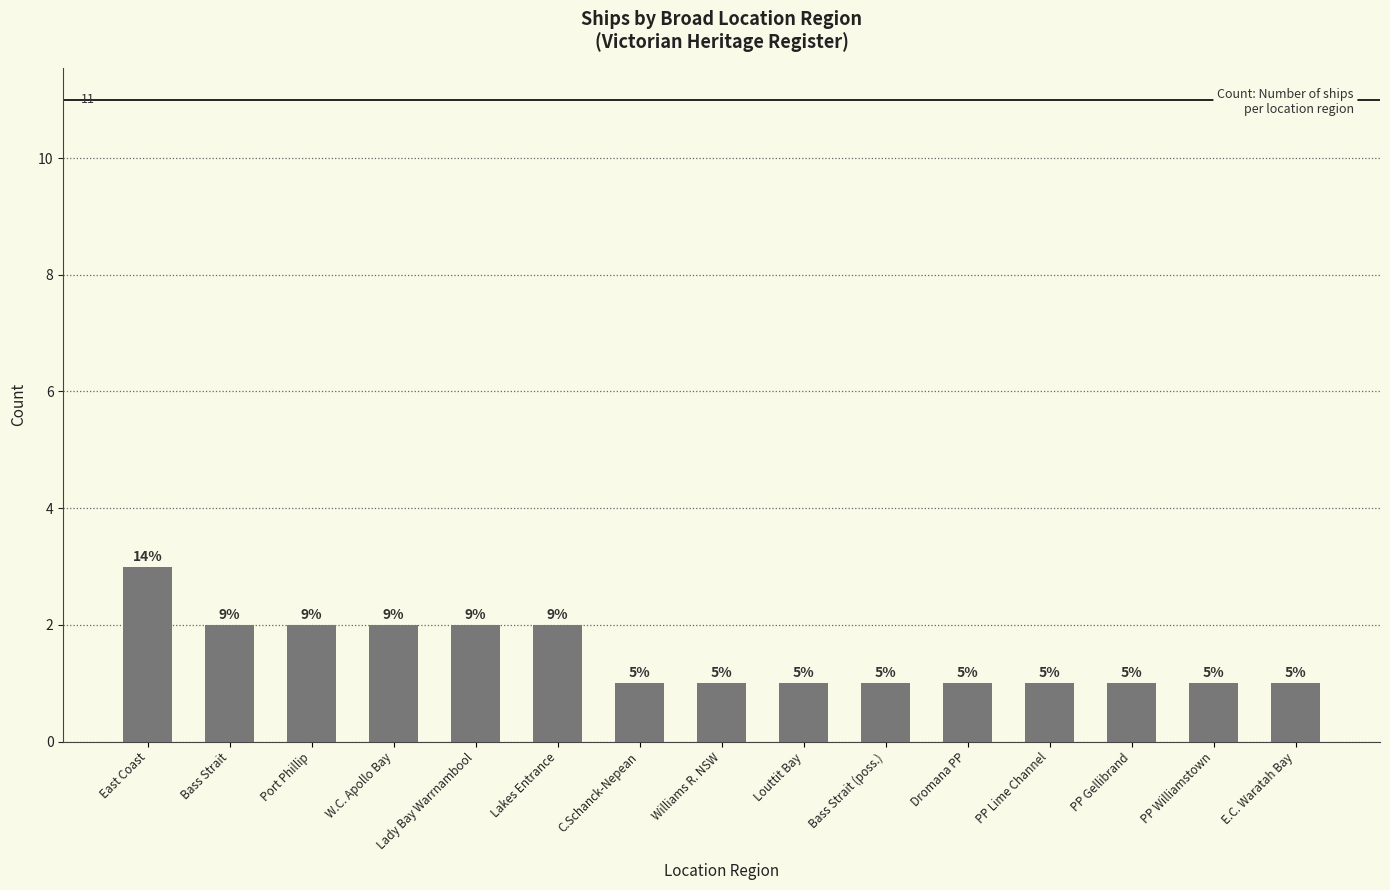

Which has a higher value, W.C. Apollo Bay or E.C. Waratah Bay?

W.C. Apollo Bay